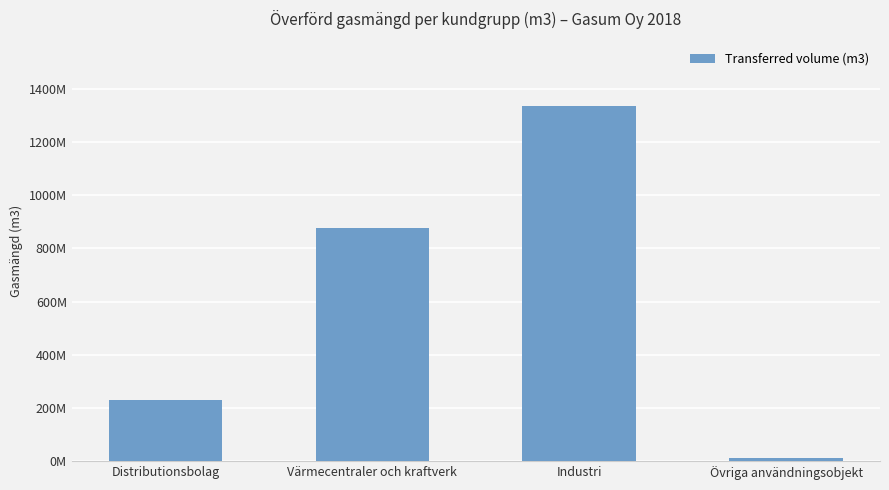

At which label does the data first exceed 875439793?

Industri